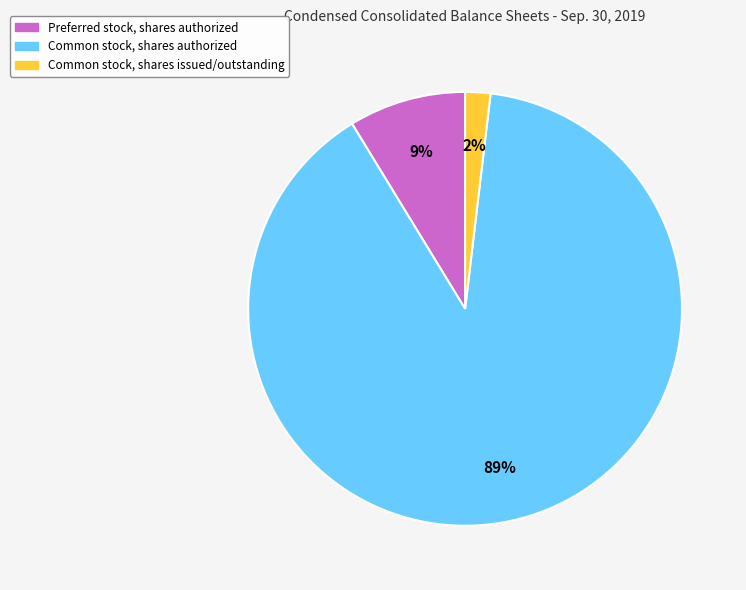

The Preferred stock, shares authorized slice represents 9% of the pie. True or false?

True